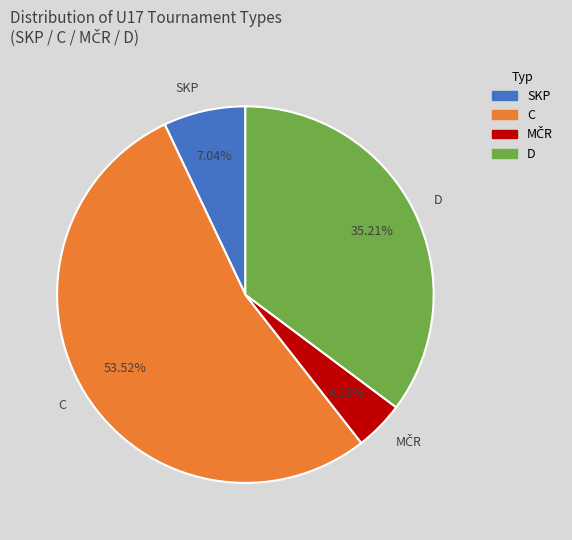

Which slice represents more than half of the pie?

C